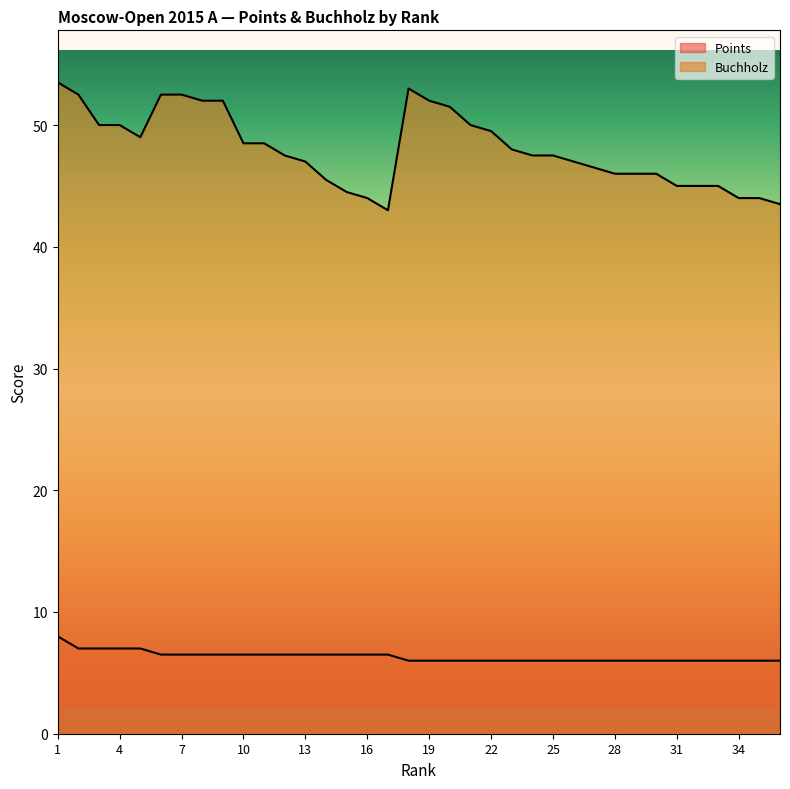

Which has a higher value, 2 or 22?

2